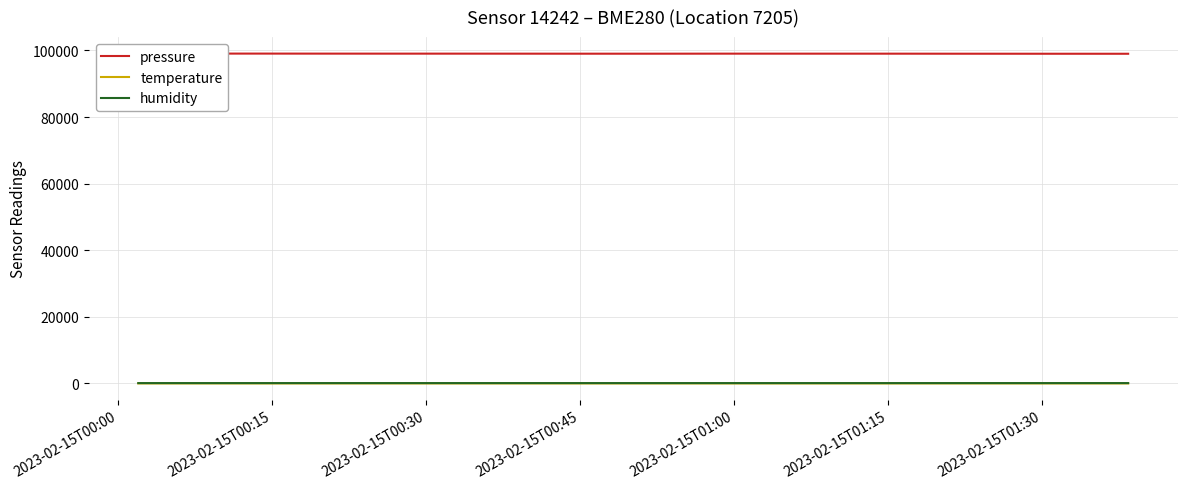

What is the value of the temperature point at the 4th from the left?

2.3